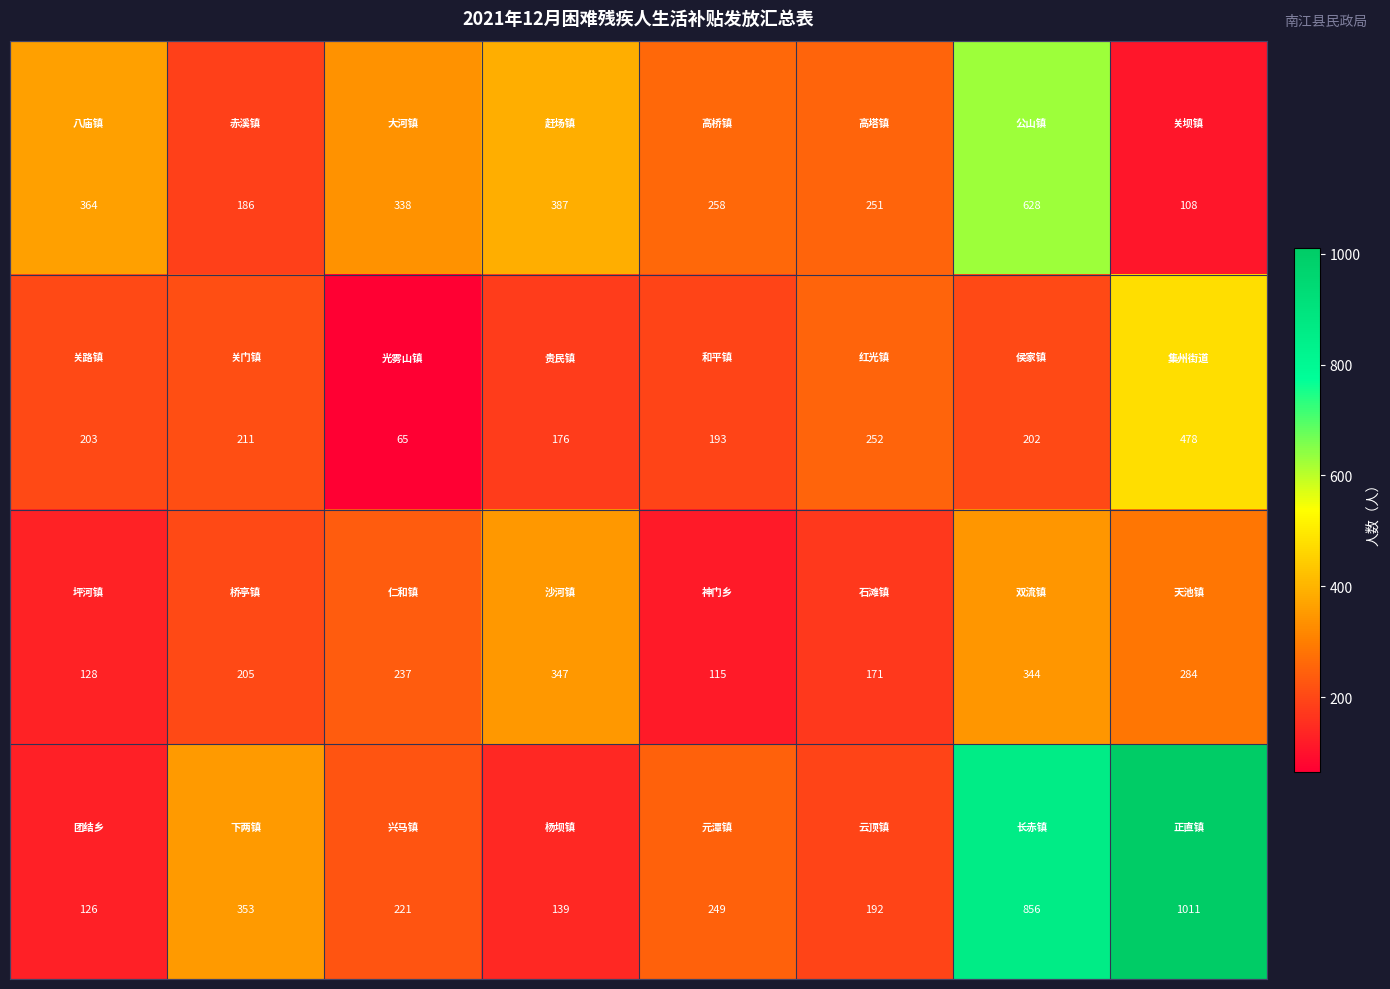

What is the minimum value shown in the chart?

65